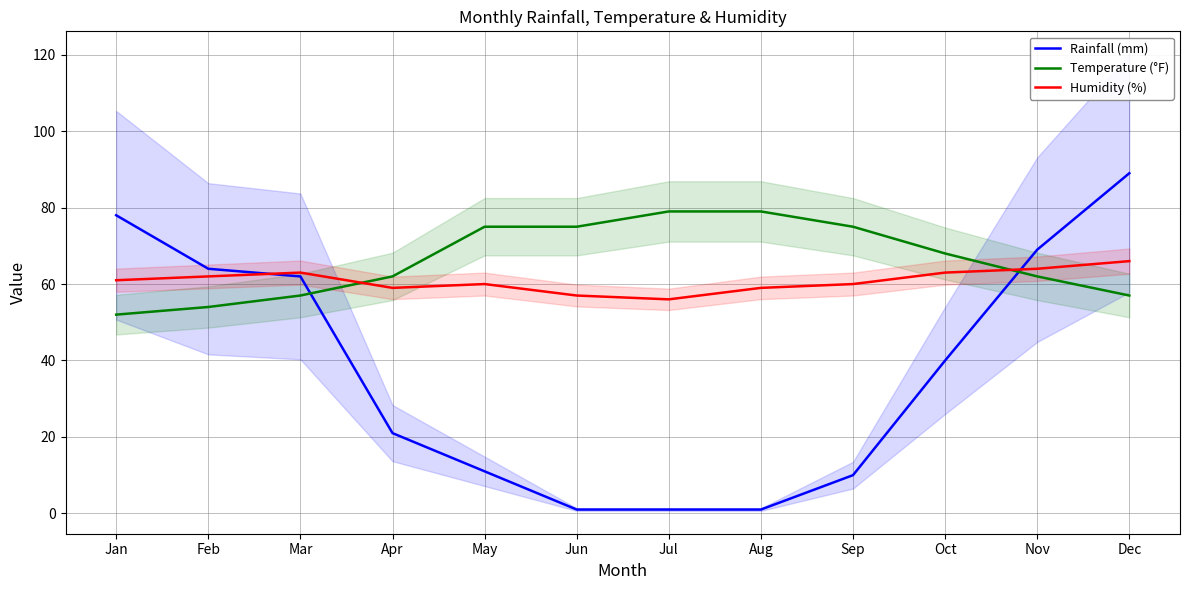

List the series in order of their peak value, lowest first.

Humidity (%), Temperature (°F), Rainfall (mm)